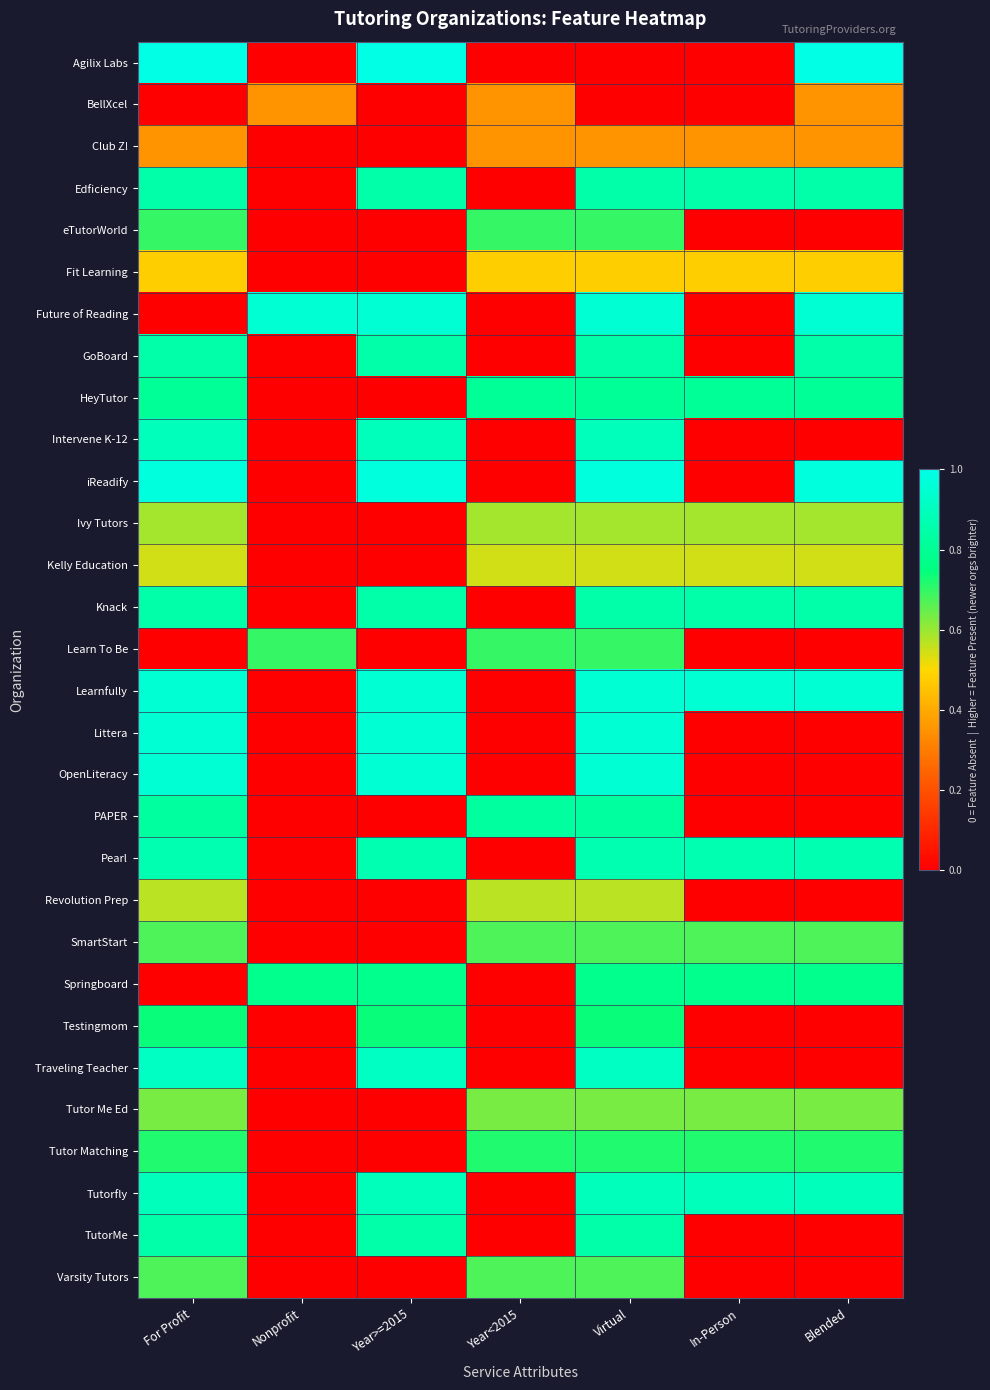

Which series has the largest total across all categories?

Learnfully